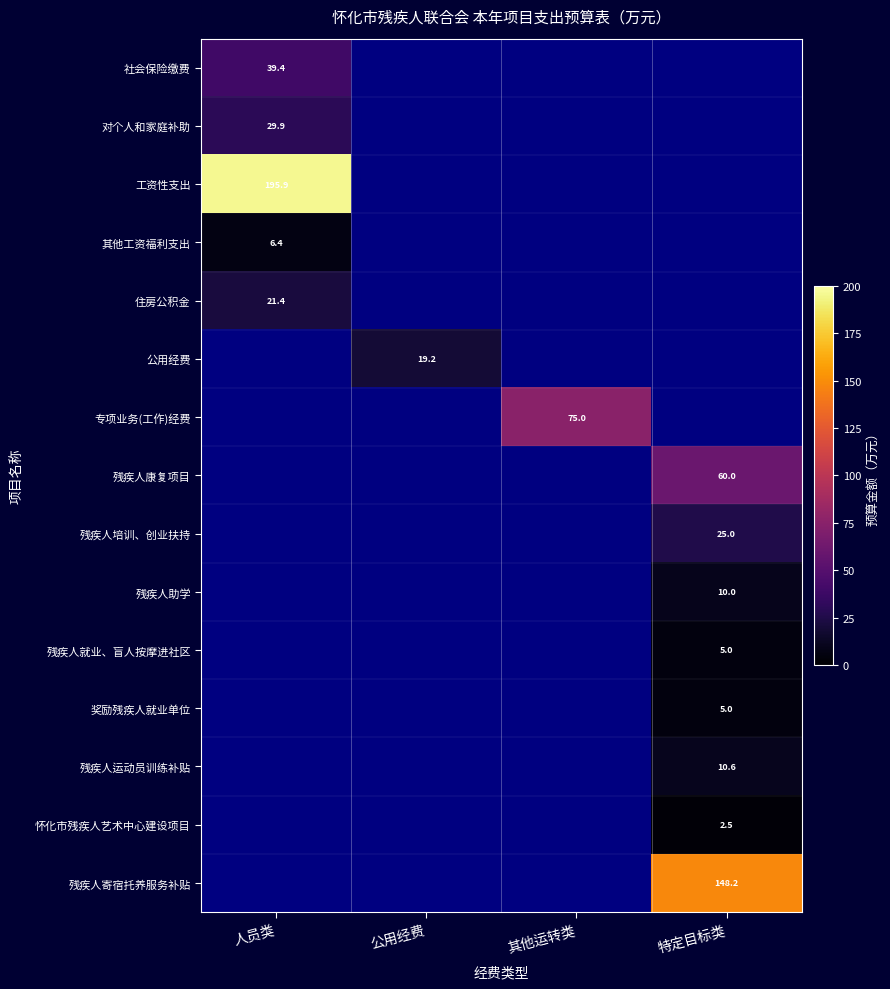

How many 奖励残疾人就业单位 values are between 0 and 5?

4